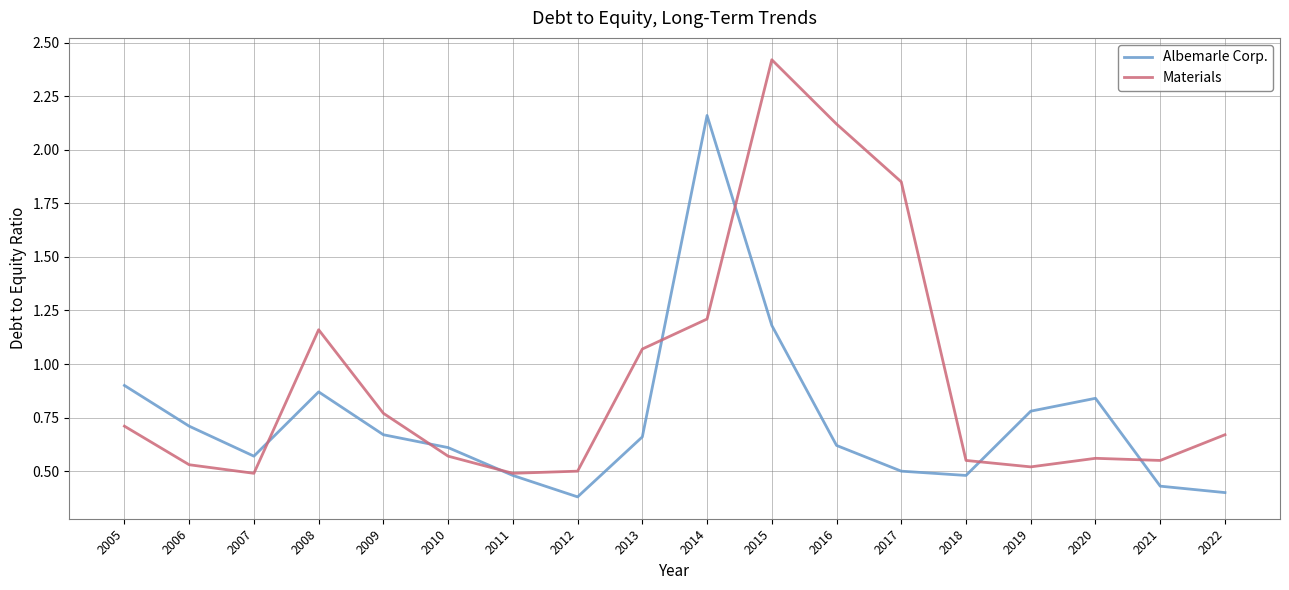

What is the difference between the second highest and minimum values in the Materials series?

1.6